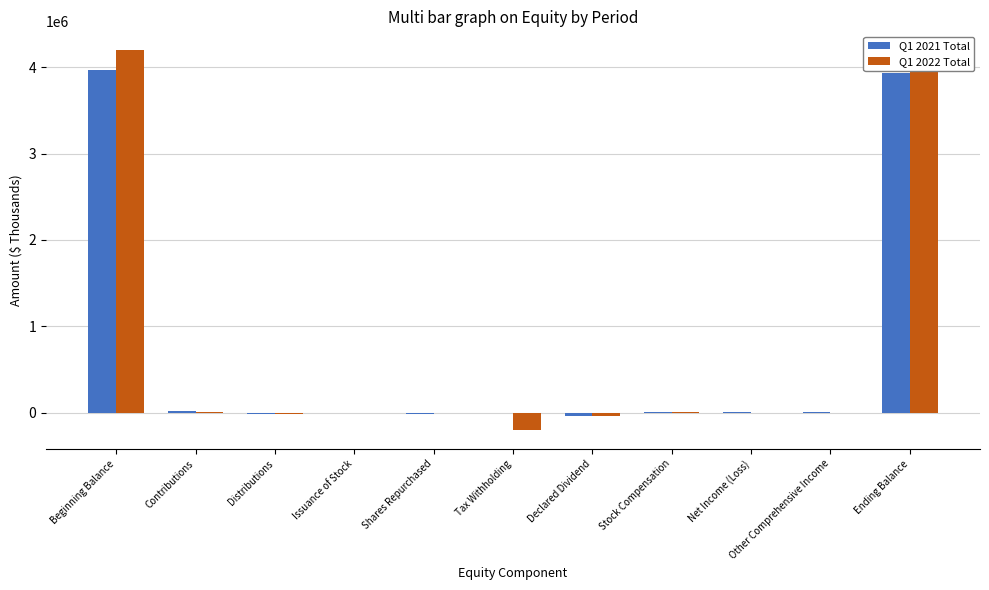

True or false: Q1 2022 Total has a value of 7020214 at Ending Balance.

False